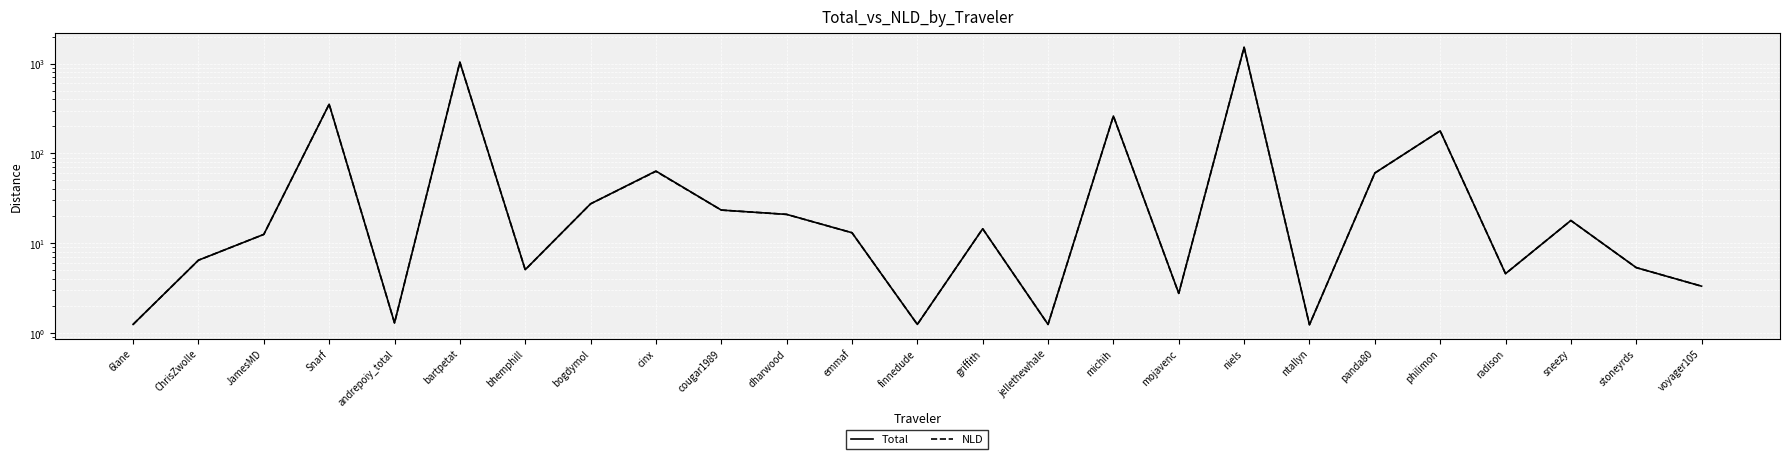

How many lines are shown in the chart?

2